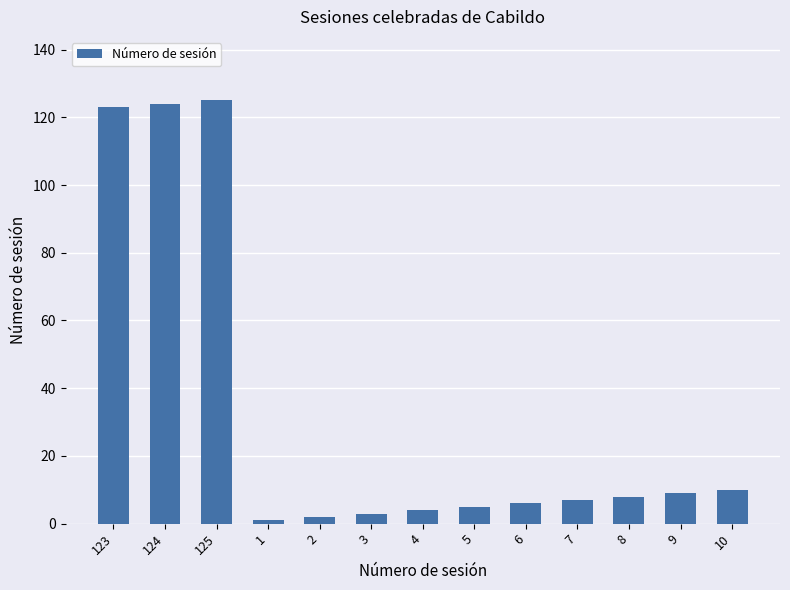

Reading left to right, list all the values displayed in this chart.

123	124	125	1	2	3	4	5	6	7	8	9	10